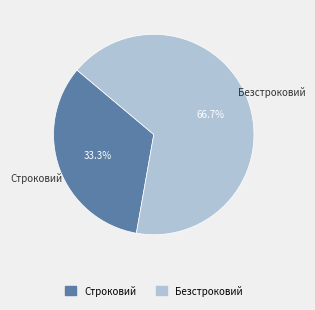

Do Строковий and Безстроковий together represent more than half of the pie?

Yes